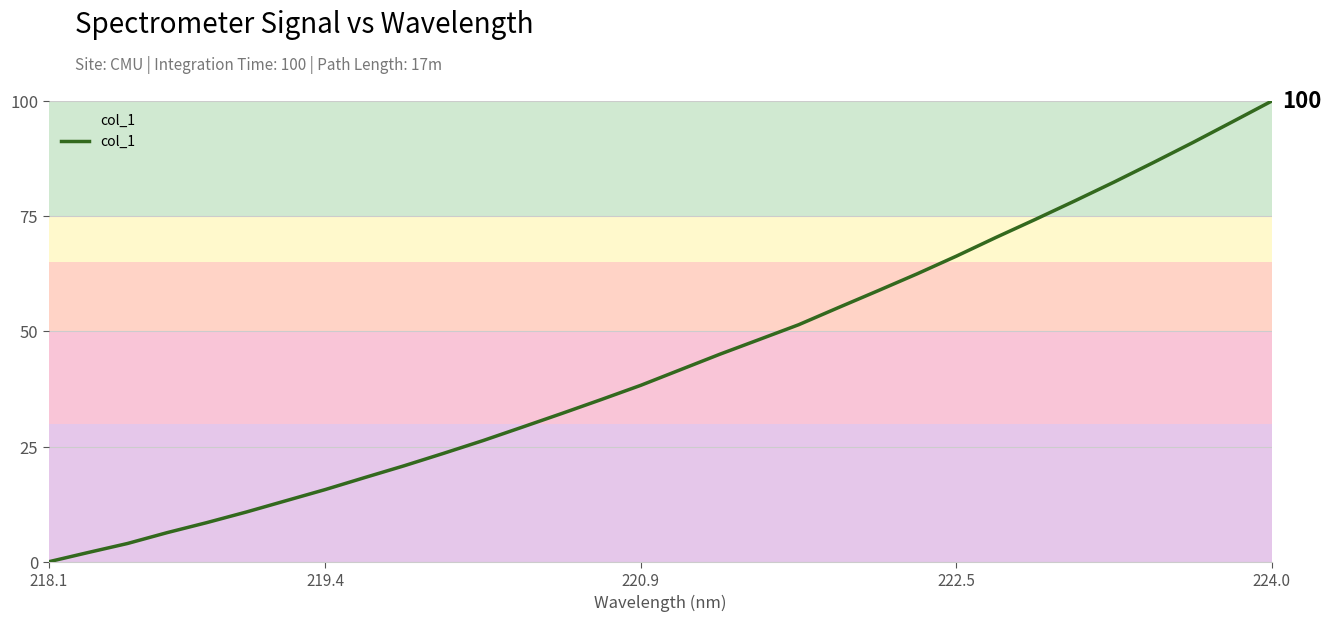

What is the maximum value shown in the chart?

100.0